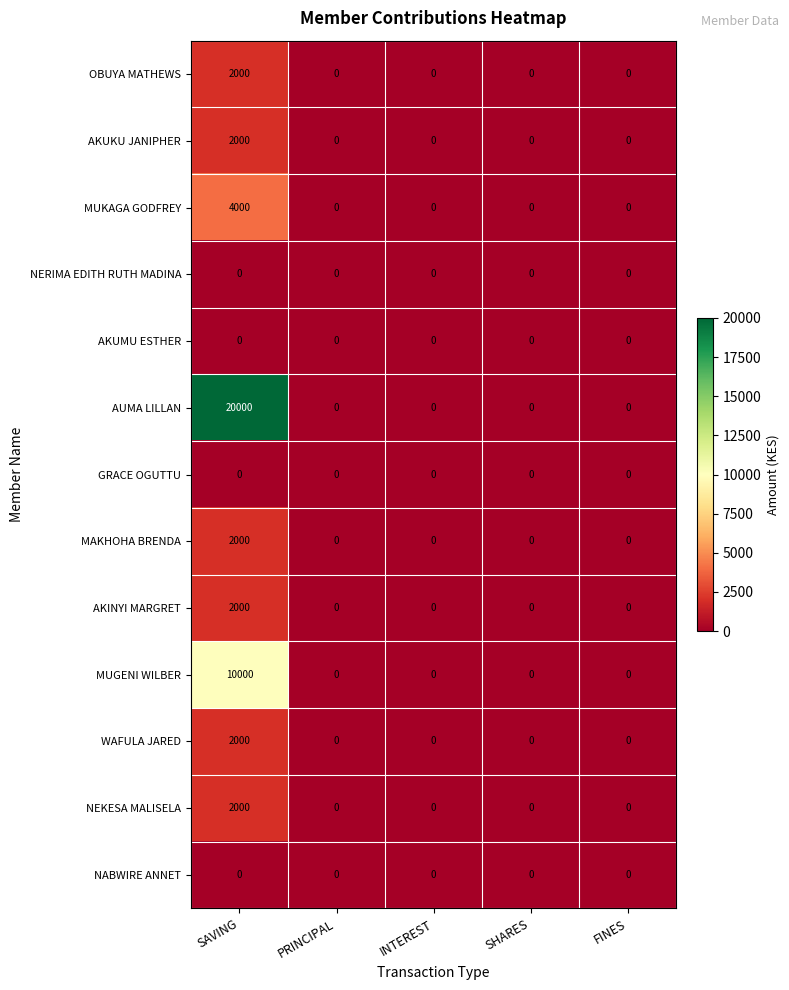

Which category has the highest value in the MAKHOHA BRENDA series?

SAVING